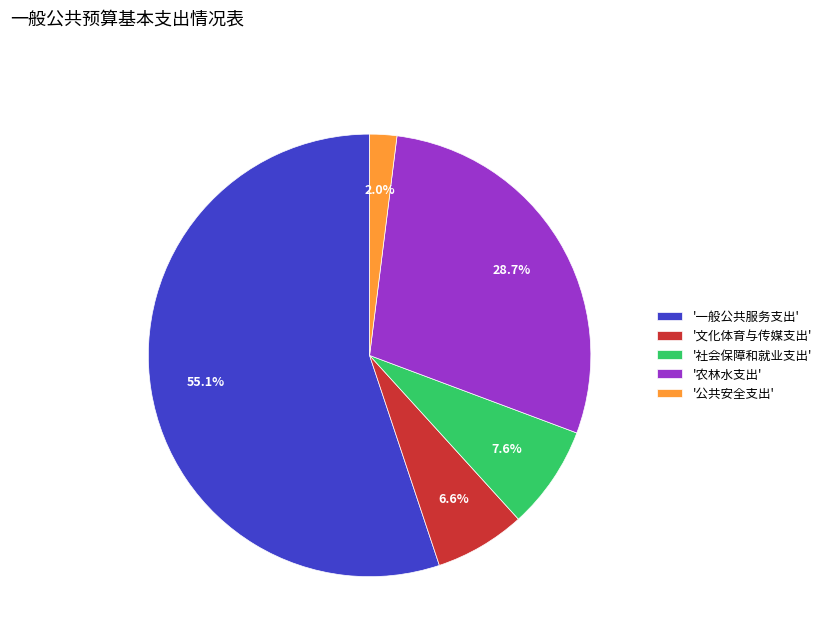

Rank the categories by value from lowest to highest.

'公共安全支出', '文化体育与传媒支出', '社会保障和就业支出', '农林水支出', '一般公共服务支出'